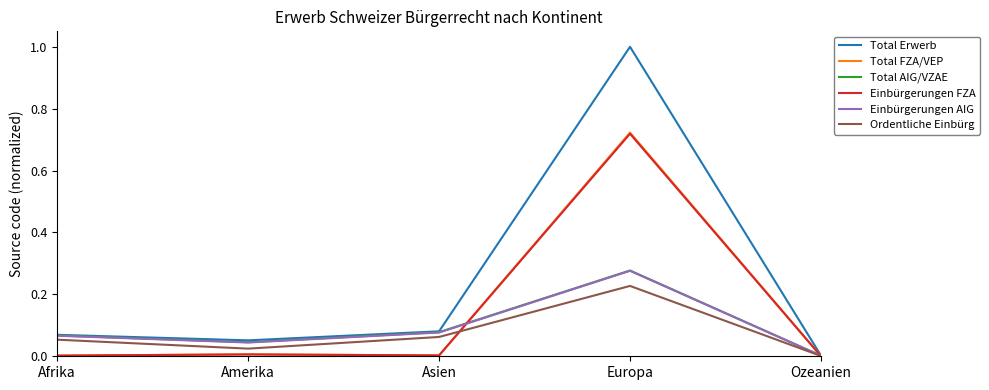

Which series has the largest total across all categories?

Total Erwerb